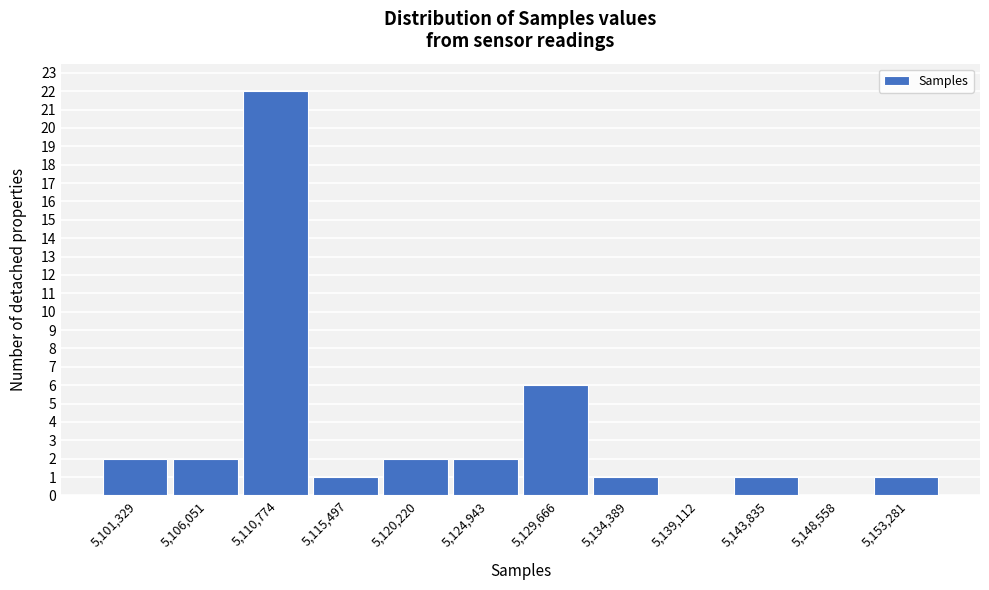

Reading right to left, what are all the values shown in this chart?

5,153,281=1	5,148,558=0	5,143,835=1	5,139,112=0	5,134,389=1	5,129,666=6	5,124,943=2	5,120,220=2	5,115,497=1	5,110,774=22	5,106,051=2	5,101,329=2